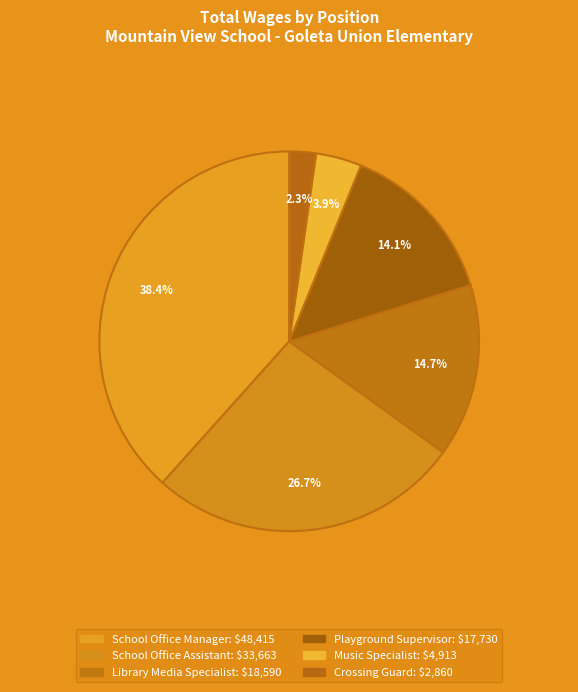

How many slices are in this pie chart?

6